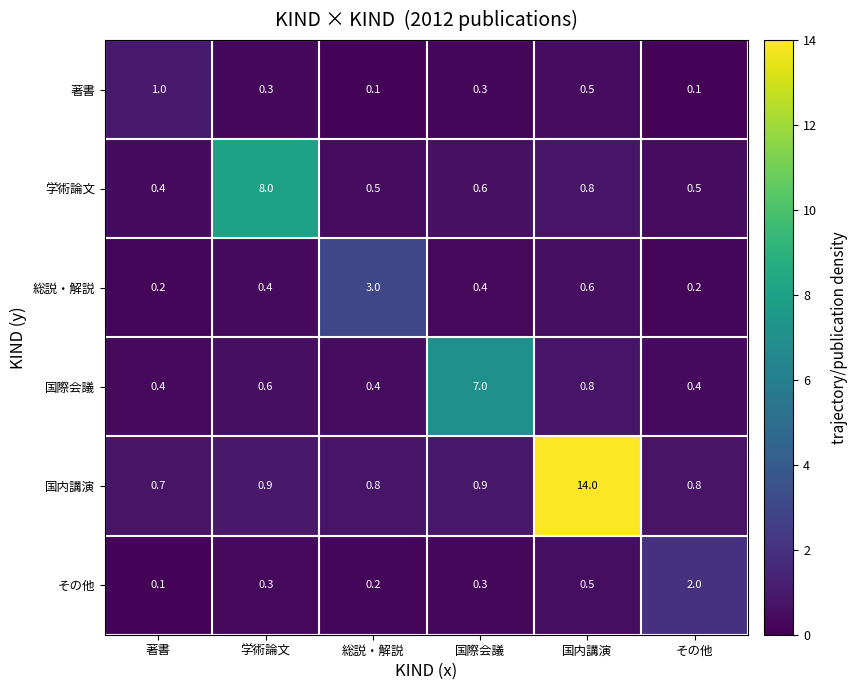

Between 学術論文 and 総説・解説, which series saw the biggest shift?

学術論文